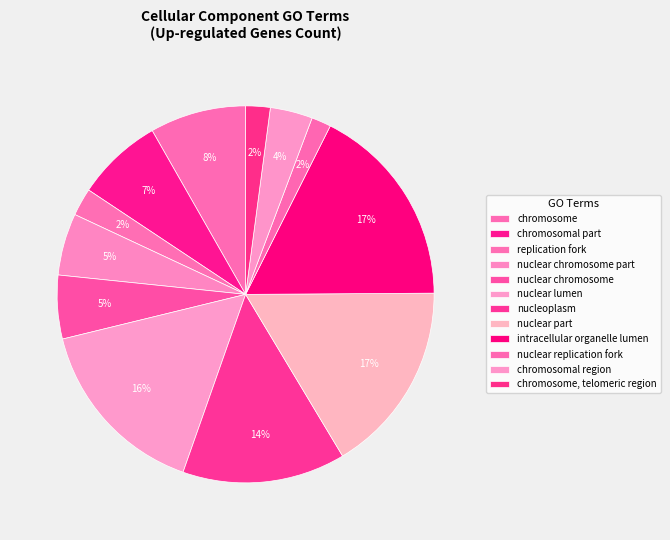

True or false: nucleoplasm accounts for 14% of the total.

True